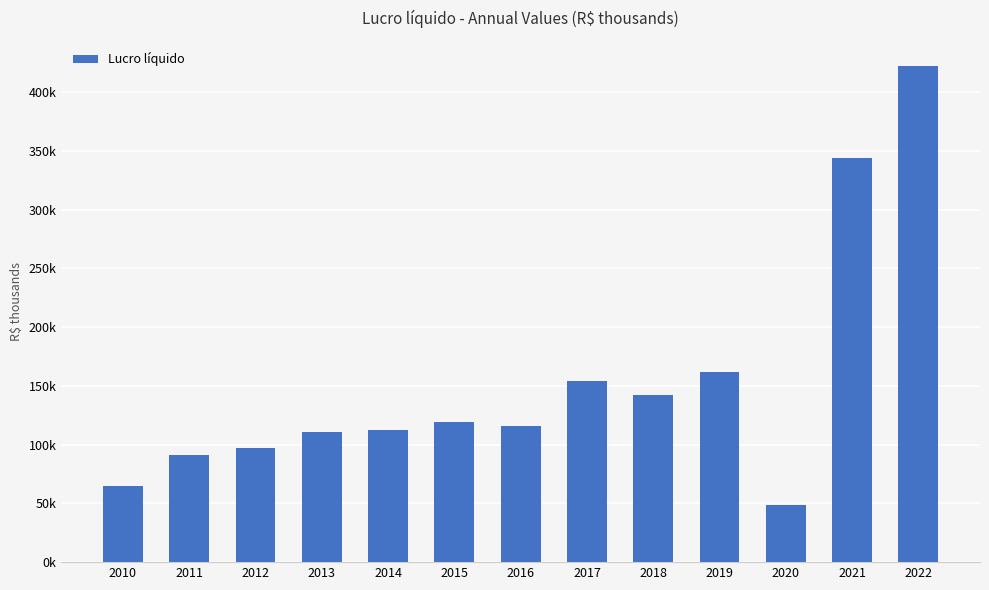

Reading right to left, transcribe all the data shown in this chart.

2022=422538	2021=343720	2020=48584	2019=162139	2018=142644	2017=154470	2016=116149	2015=119663	2014=112752	2013=110555	2012=96874	2011=91613	2010=64534